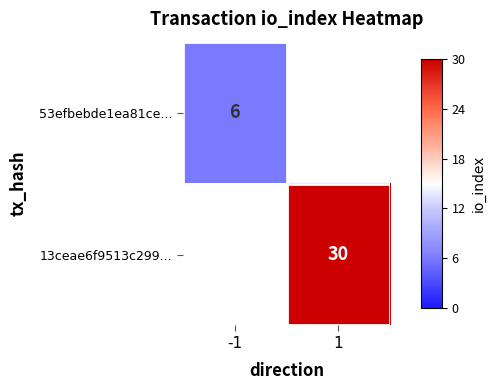

The value of 53efbebde1ea81ce... at -1 is 6. True or false?

True